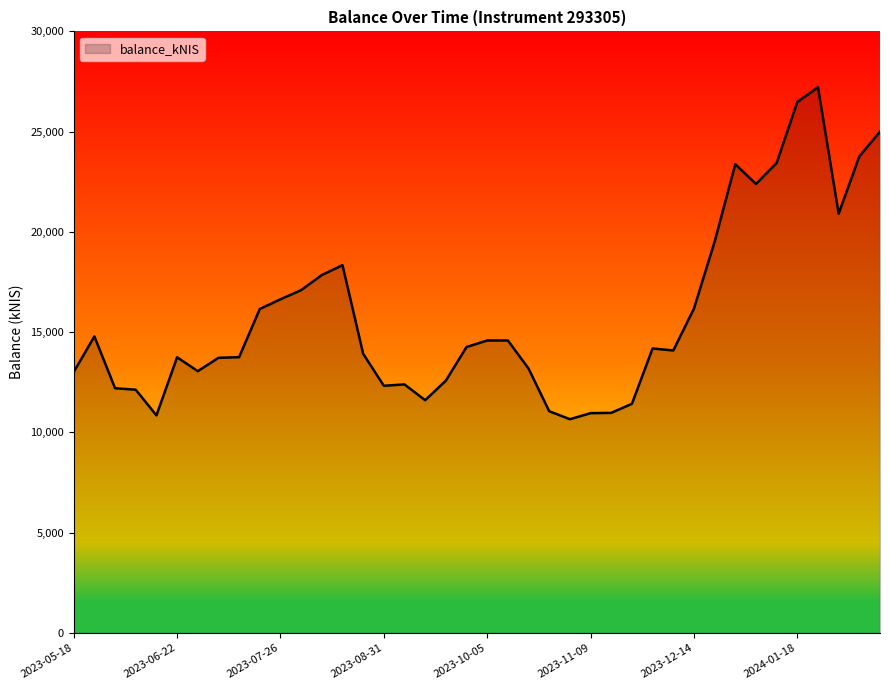

What is the difference between the maximum and minimum values?

16556.7